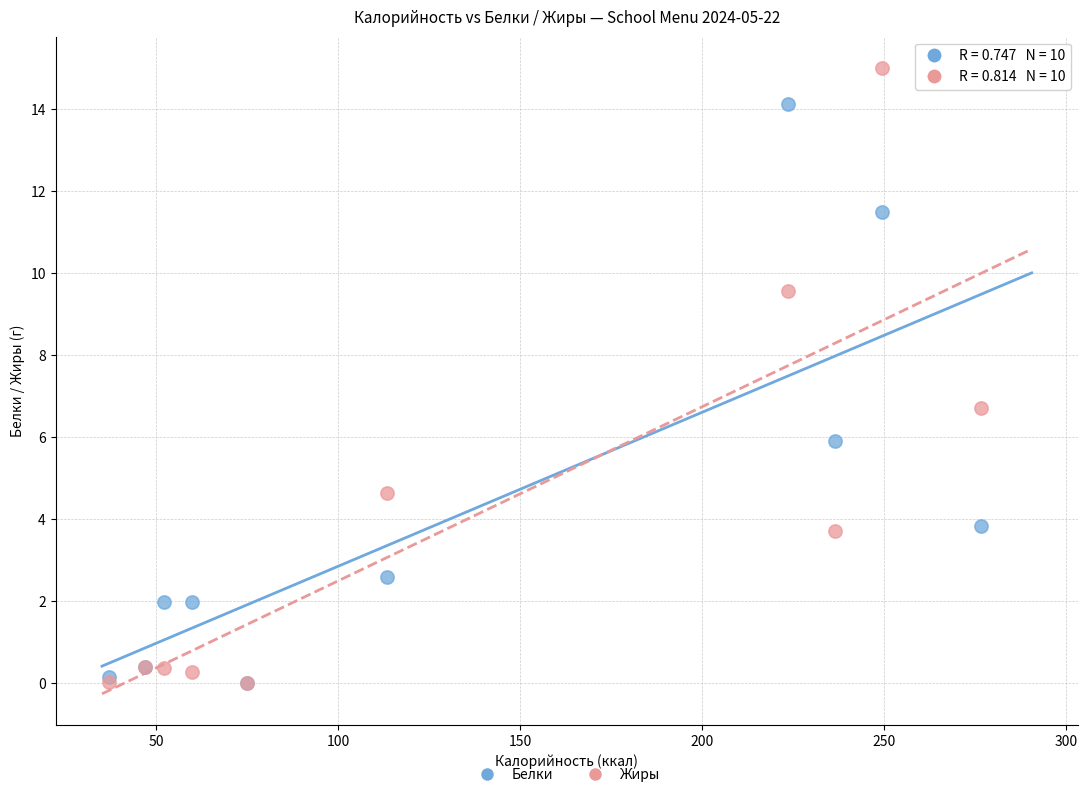

Across all series, what Y value is closest to 7?

6.7